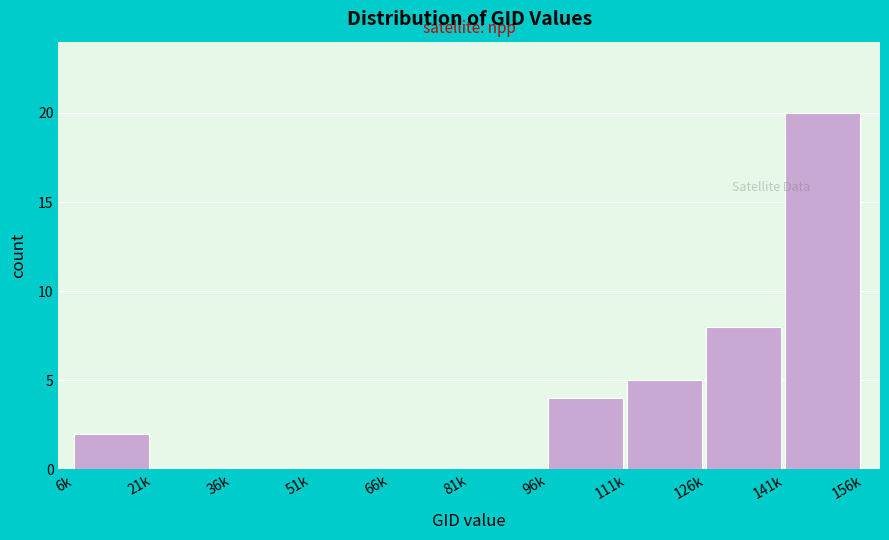

Reading right to left, transcribe all the data shown in this chart.

141k=20	126k=8	111k=5	96k=4	81k=0	66k=0	51k=0	36k=0	21k=0	6k=2